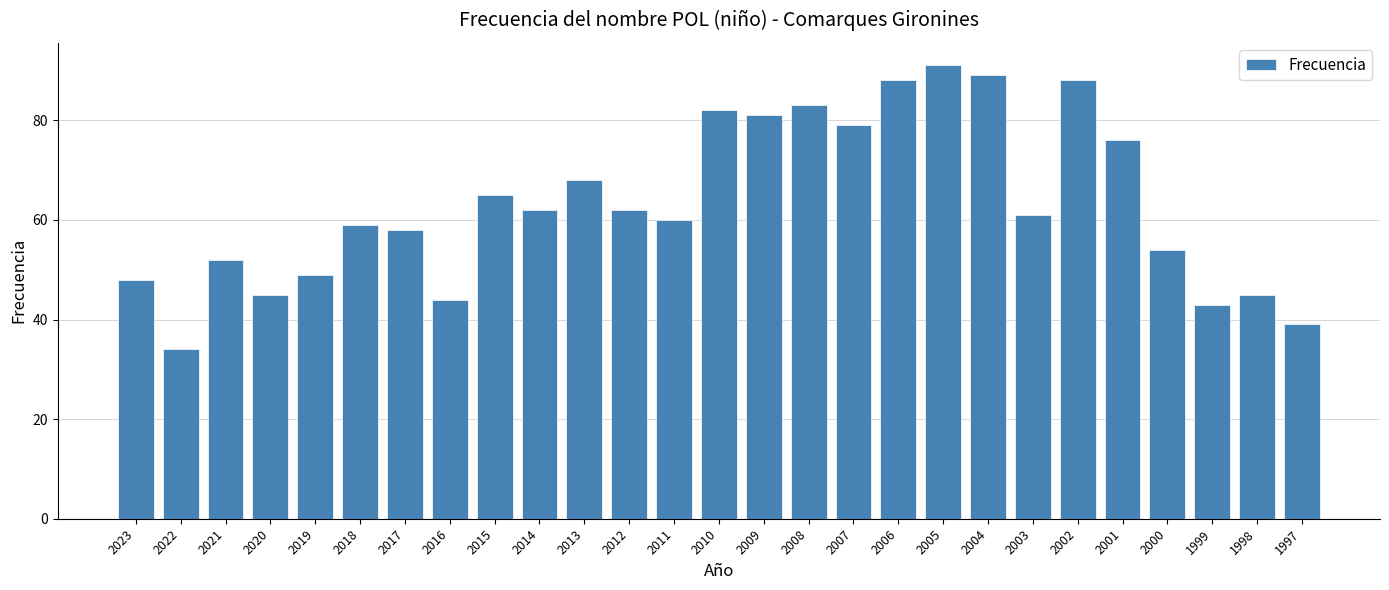

What is the approximate value at 1999?

43